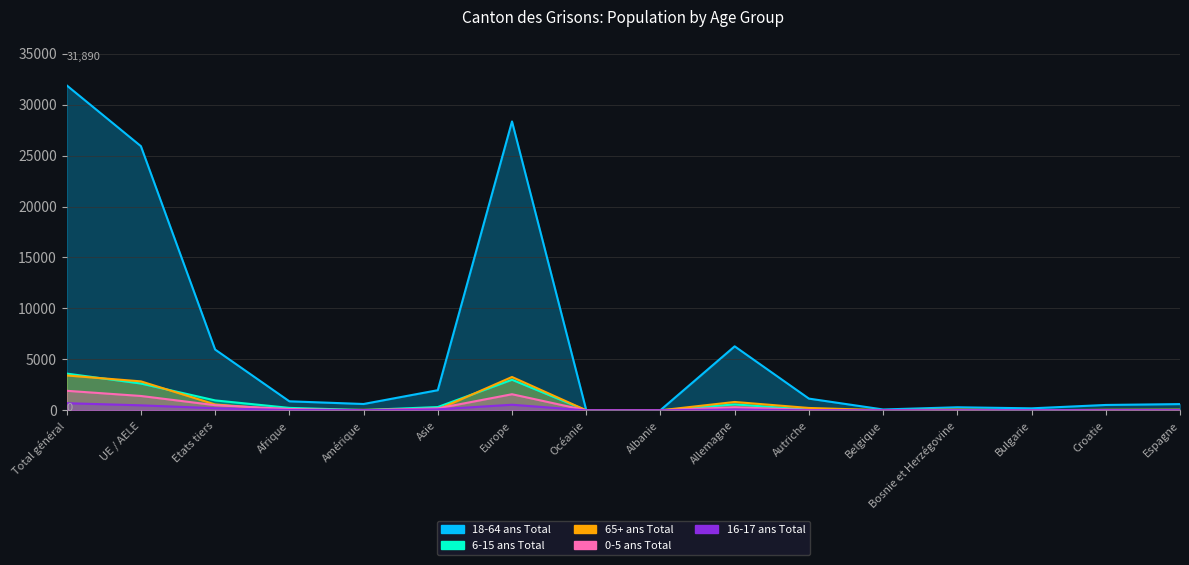

How many interior local valleys does the 18-64 ans Total series have?

4